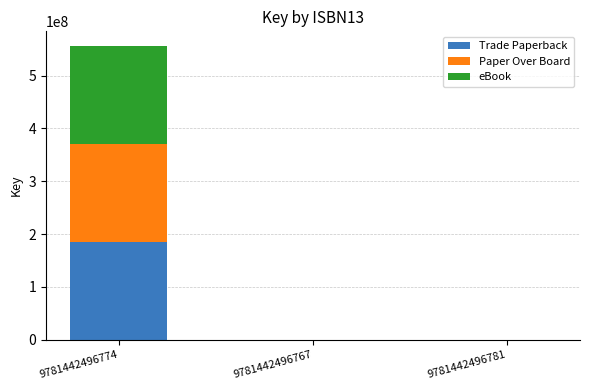

Reading left to right, transcribe the values for Trade Paperback.

9781442496774=185265227	9781442496767=0	9781442496781=0